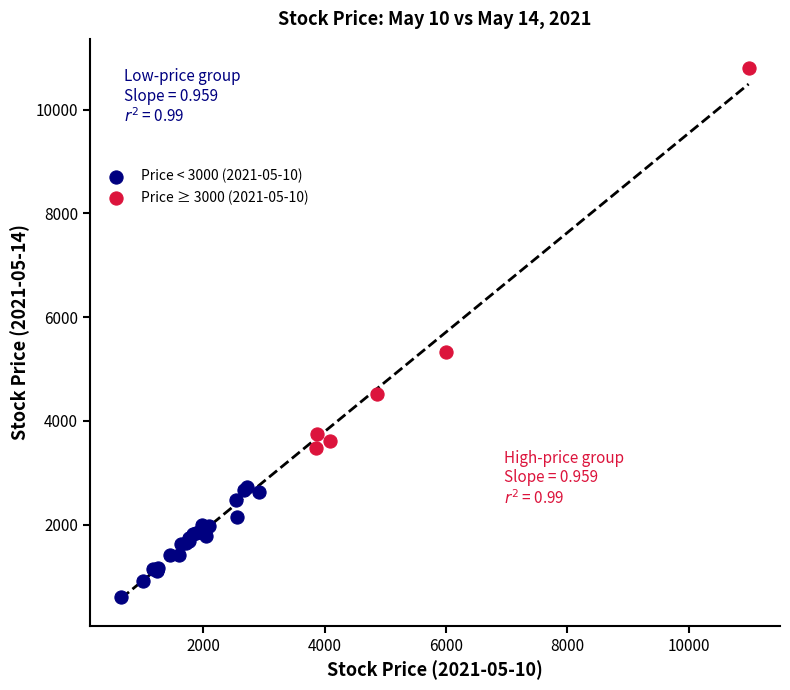

Which series reaches the maximum Y coordinate?

Price ≥ 3000 (2021-05-10)